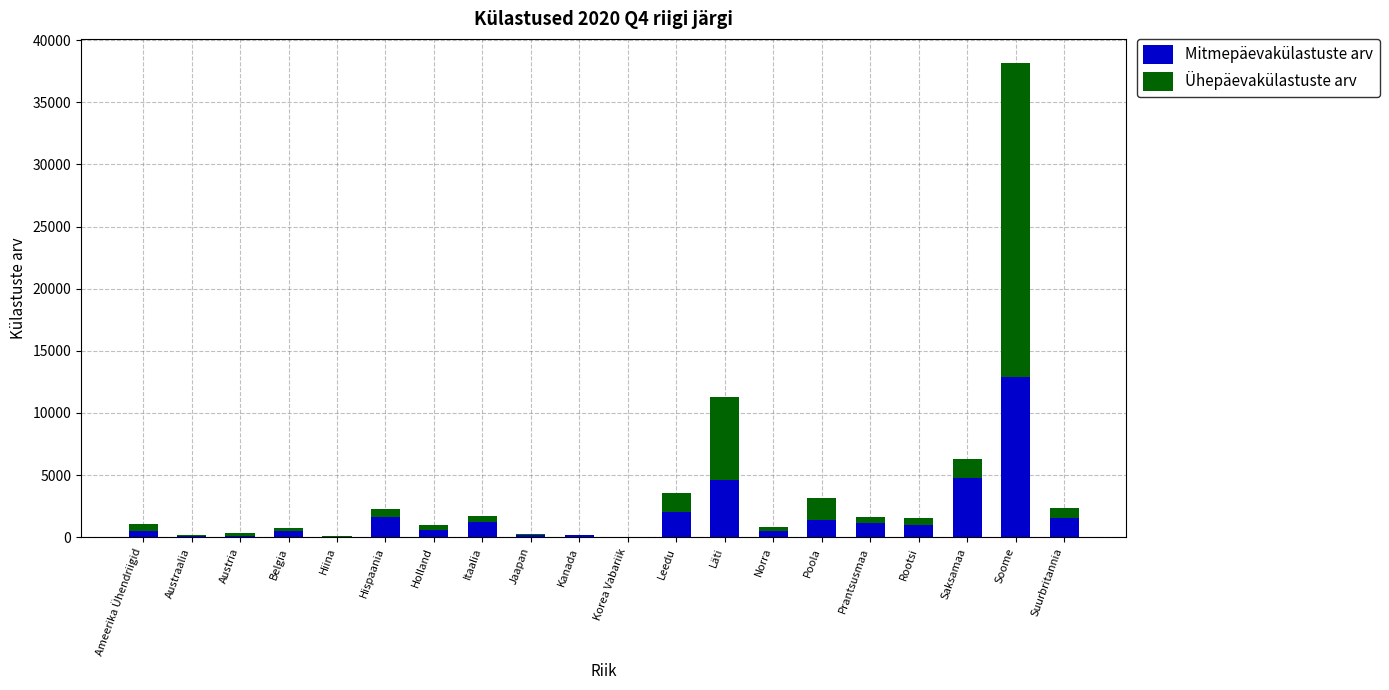

Where does the Mitmepäevakülastuste arv series first go above 978?

Hispaania